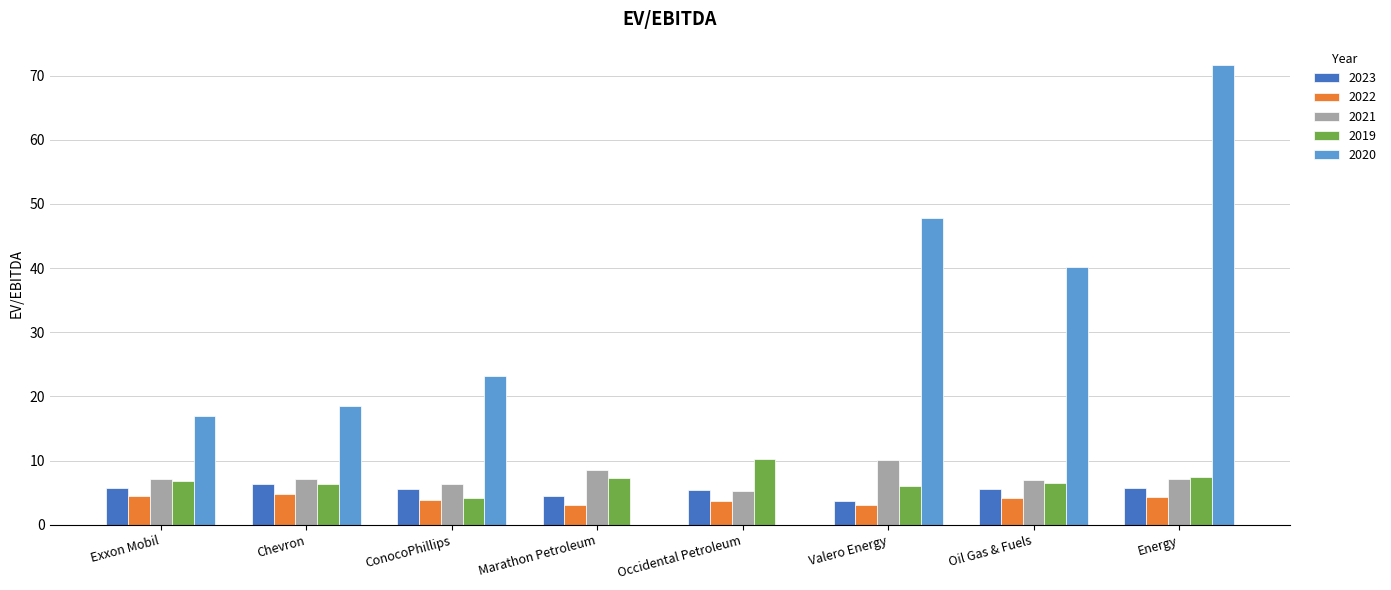

What is the sum of the 2021 values at Exxon Mobil and Occidental Petroleum?

12.4